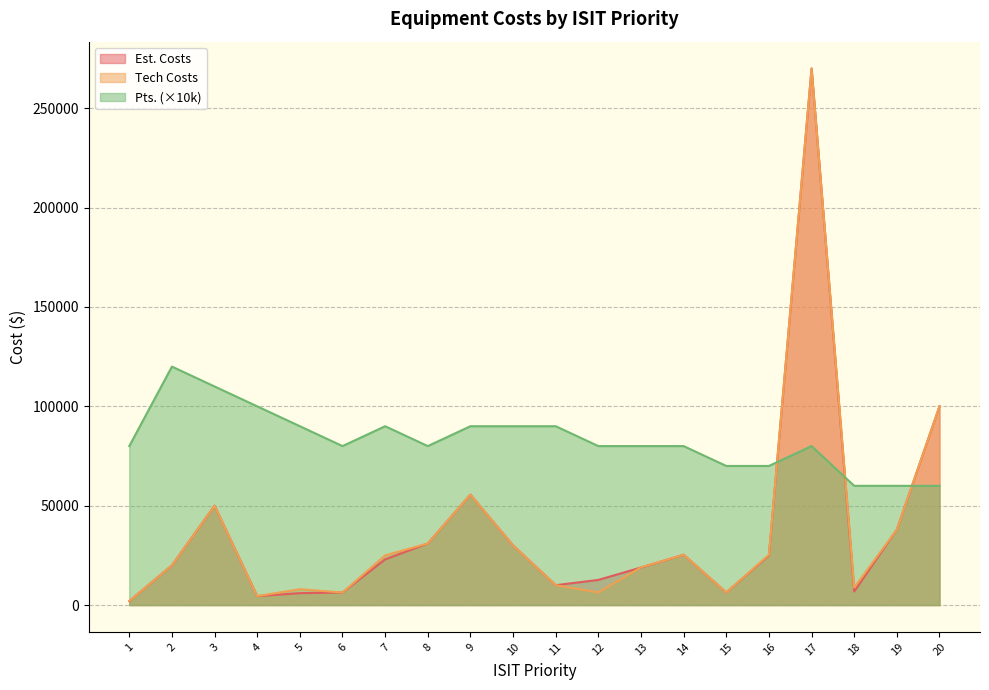

At 5, list the series in order from smallest to largest.

Est. Costs, Tech Costs, Pts.